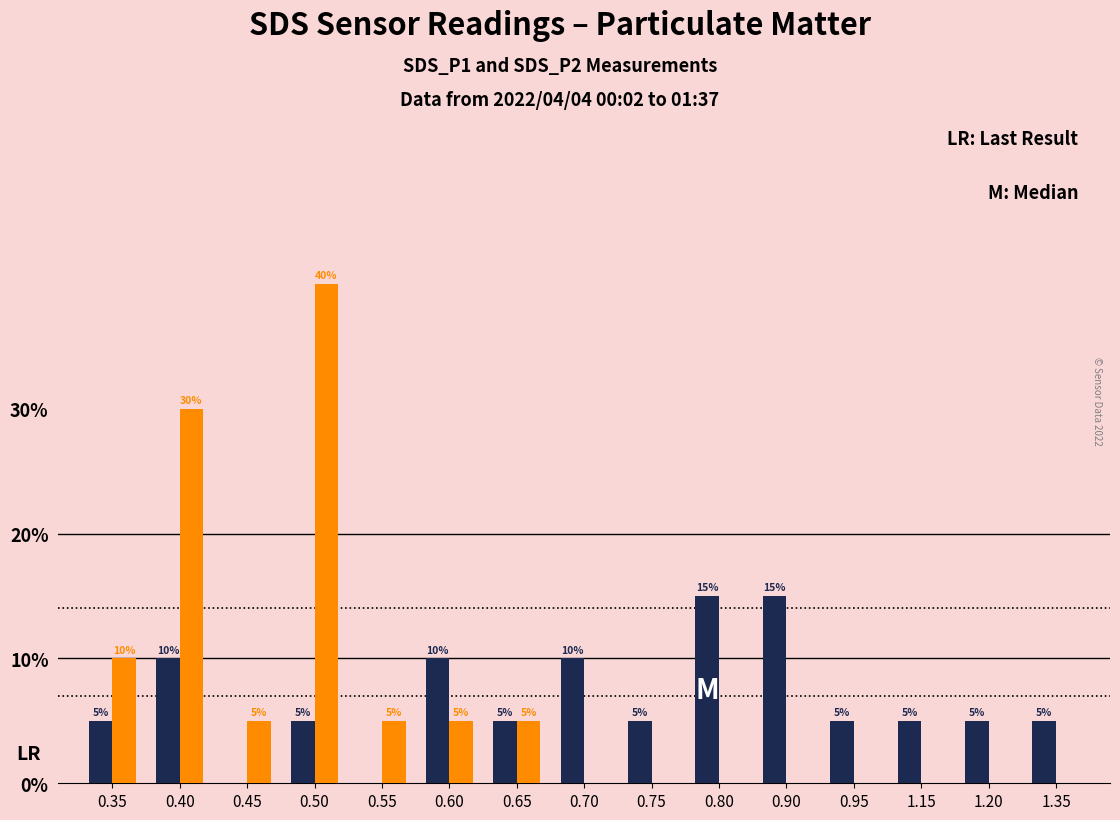

What is the maximum value shown in the chart?

40